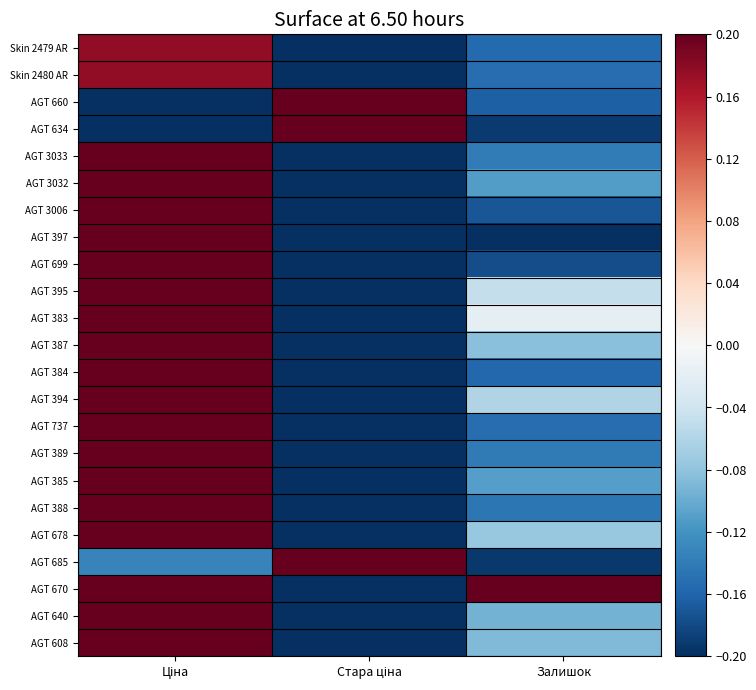

Reading left to right, transcribe all the data shown in this chart.

Skin 2479 AR: Ціна=0.2	Стара ціна=-0.2	Залишок=-0.2
Skin 2480 AR: Ціна=0.2	Стара ціна=-0.2	Залишок=-0.2
AGT 660: Ціна=-0.2	Стара ціна=0.2	Залишок=-0.2
AGT 634: Ціна=-0.2	Стара ціна=0.2	Залишок=-0.2
AGT 3033: Ціна=0.2	Стара ціна=-0.2	Залишок=-0.1
AGT 3032: Ціна=0.2	Стара ціна=-0.2	Залишок=-0.1
AGT 3006: Ціна=0.2	Стара ціна=-0.2	Залишок=-0.2
AGT 397: Ціна=0.2	Стара ціна=-0.2	Залишок=-0.2
AGT 699: Ціна=0.2	Стара ціна=-0.2	Залишок=-0.2
AGT 395: Ціна=0.2	Стара ціна=-0.2	Залишок=-0.0
AGT 383: Ціна=0.2	Стара ціна=-0.2	Залишок=-0.0
AGT 387: Ціна=0.2	Стара ціна=-0.2	Залишок=-0.1
AGT 384: Ціна=0.2	Стара ціна=-0.2	Залишок=-0.2
AGT 394: Ціна=0.2	Стара ціна=-0.2	Залишок=-0.1
AGT 737: Ціна=0.2	Стара ціна=-0.2	Залишок=-0.2
AGT 389: Ціна=0.2	Стара ціна=-0.2	Залишок=-0.1
AGT 385: Ціна=0.2	Стара ціна=-0.2	Залишок=-0.1
AGT 388: Ціна=0.2	Стара ціна=-0.2	Залишок=-0.1
AGT 678: Ціна=0.2	Стара ціна=-0.2	Залишок=-0.1
AGT 685: Ціна=-0.1	Стара ціна=0.2	Залишок=-0.2
AGT 670: Ціна=0.2	Стара ціна=-0.2	Залишок=0.2
AGT 640: Ціна=0.2	Стара ціна=-0.2	Залишок=-0.1
AGT 608: Ціна=0.2	Стара ціна=-0.2	Залишок=-0.1